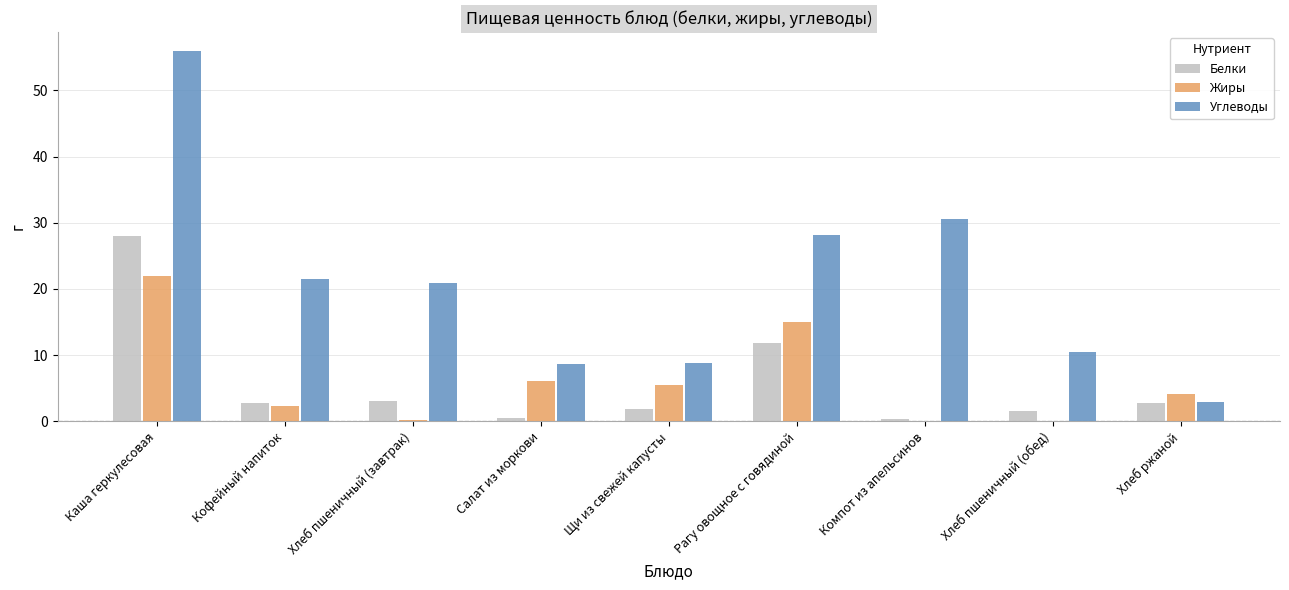

Is the value of Жиры at Щи из свежей капусты greater than the value of Белки at Рагу овощное с говядиной?

No